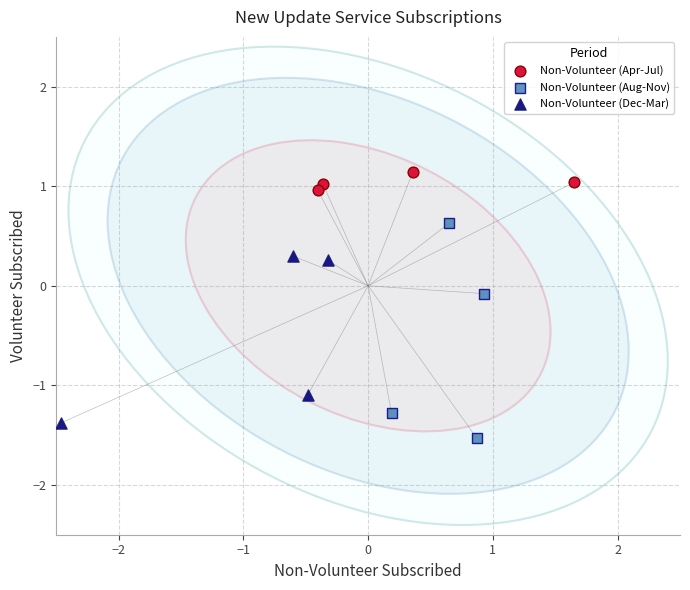

Which series has the largest Y range (max minus min)?

Non-Volunteer (Aug-Nov)